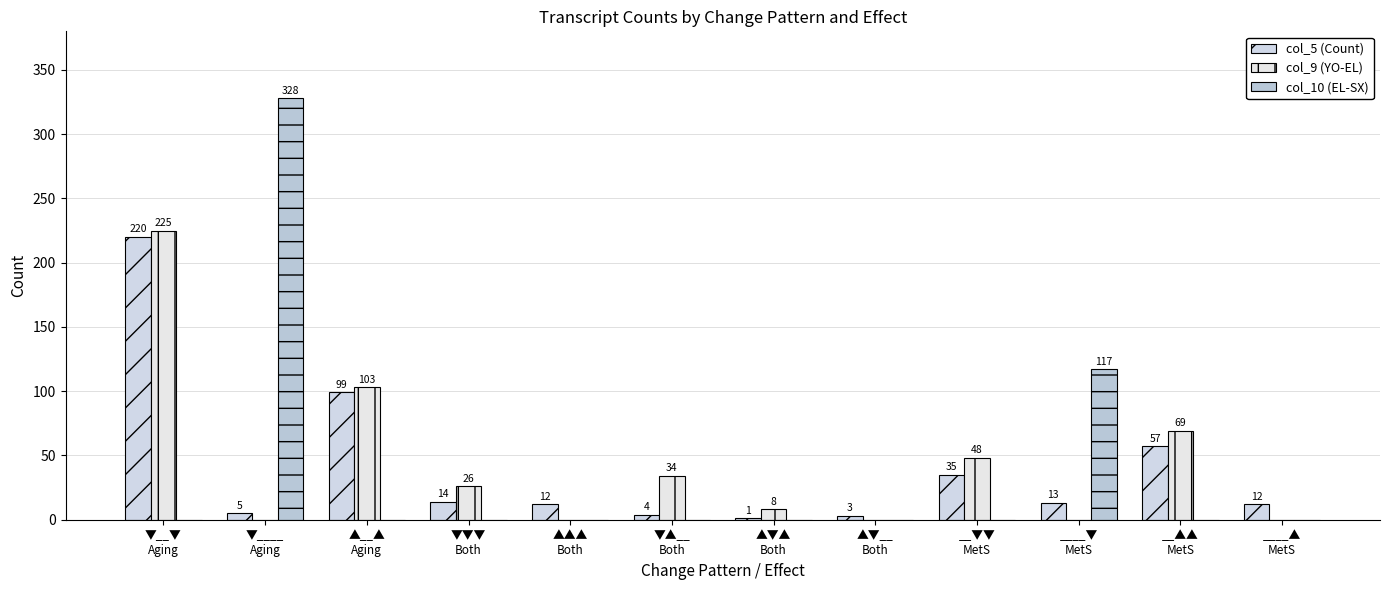

At how many categories does at least one series exceed 256?

1